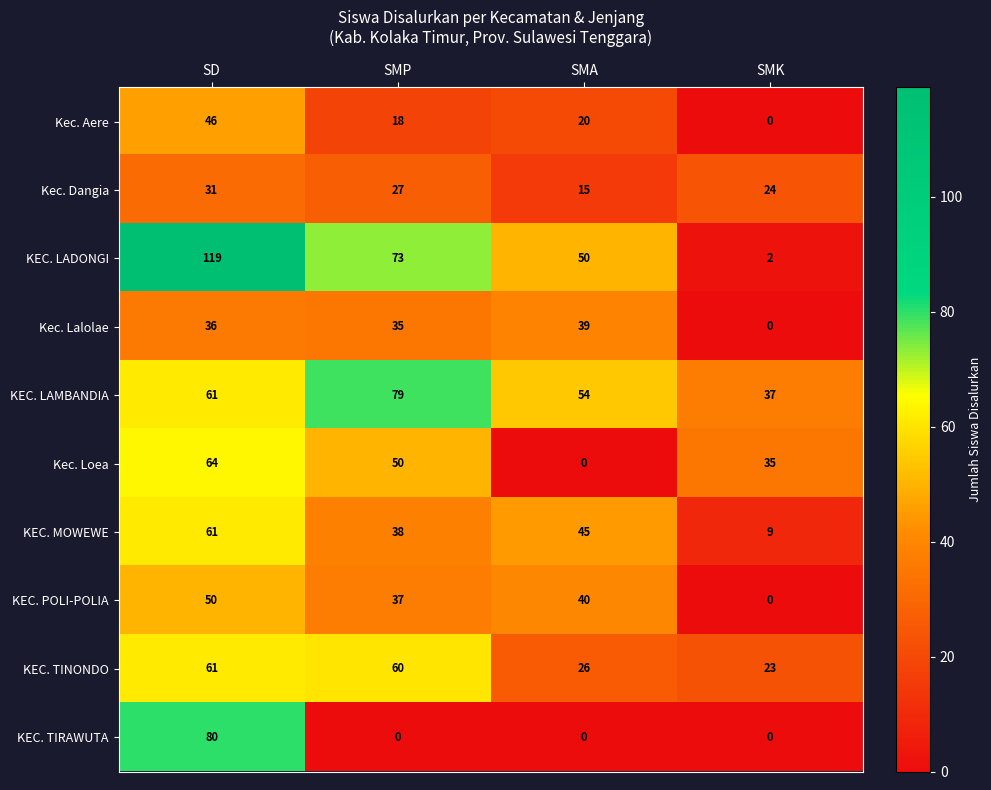

Where is KEC. TINONDO nearest to the value 42?

SMA